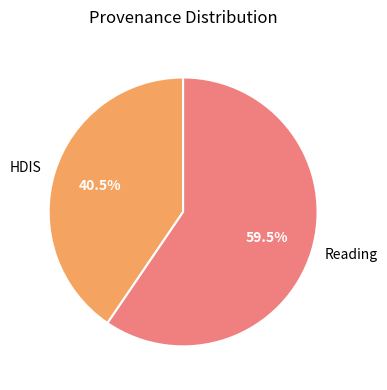

Which slice is the largest?

Reading